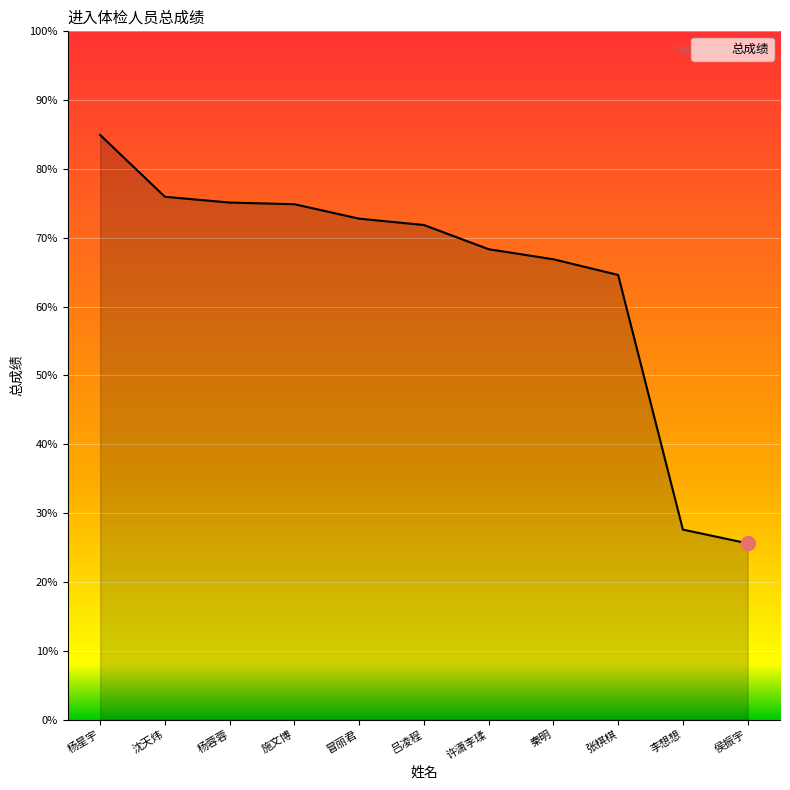

Between 张棋棋 and 杨星宇, which is larger?

杨星宇